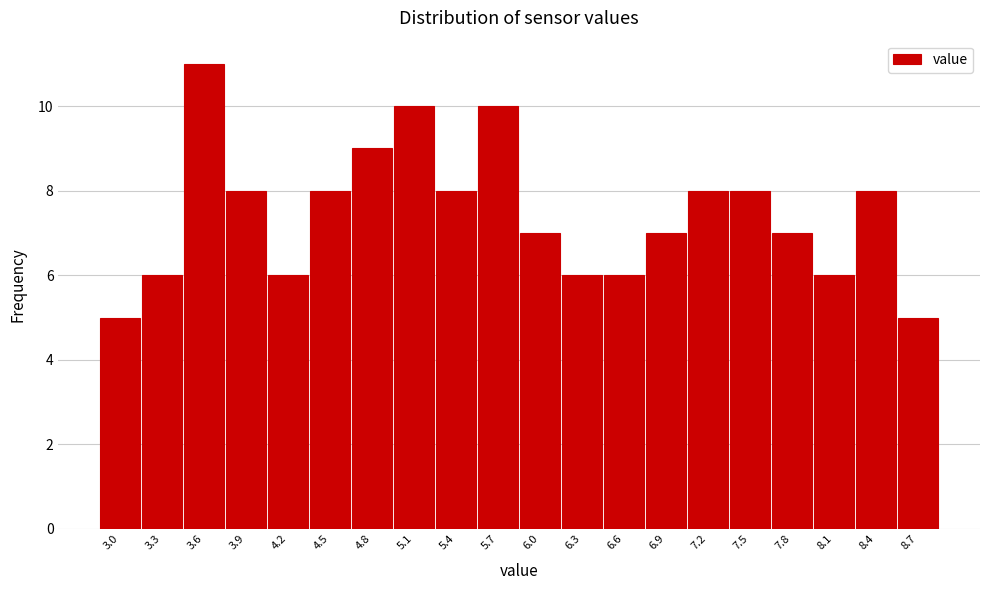

Reading left to right, what are all the values shown in this chart?

3.0=5	3.3=6	3.6=11	3.9=8	4.2=6	4.5=8	4.8=9	5.1=10	5.4=8	5.7=10	6.0=7	6.3=6	6.6=6	6.9=7	7.2=8	7.5=8	7.8=7	8.1=6	8.4=8	8.7=5